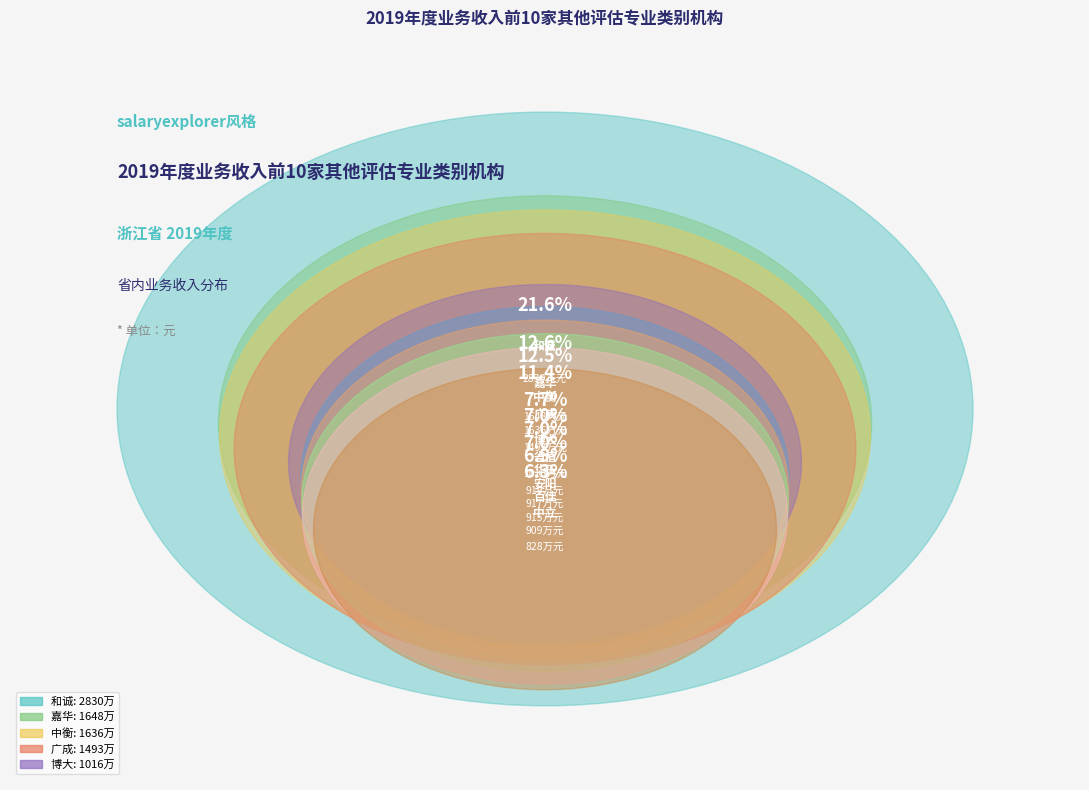

Rank the categories by value from highest to lowest.

浙江和诚房地产估价有限公司, 浙江嘉华房地产土地资产评估咨询有限公司, 浙江中衡房地产土地资产评估咨询有限公司, 浙江广成房地产土地资产评估有限公司, 浙江博大房地产土地资产评估有限公司, 浙江省值房地产土地资产评估有限公司, 杭州华正房地产估价咨询有限公司, 瑞安市安阳房地产评估事务所有限公司, 温州百佳房地产土地评估有限公司, 杭州中立房地产土地评估规划咨询有限公司